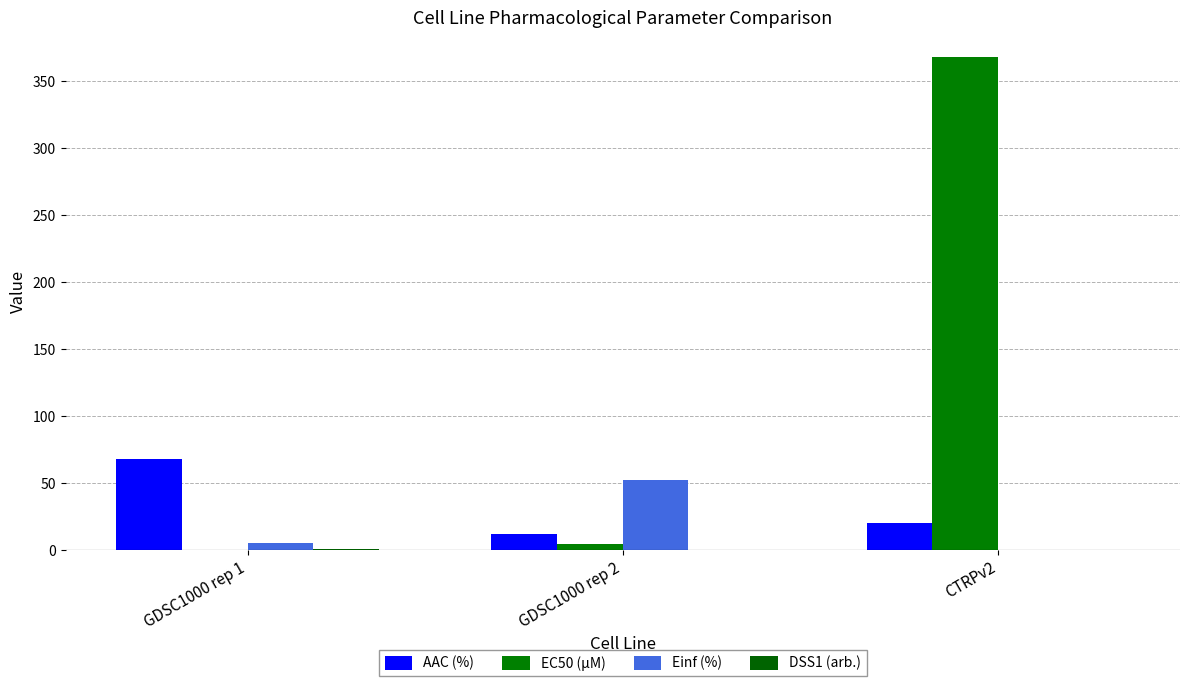

How many groups of bars are there?

3